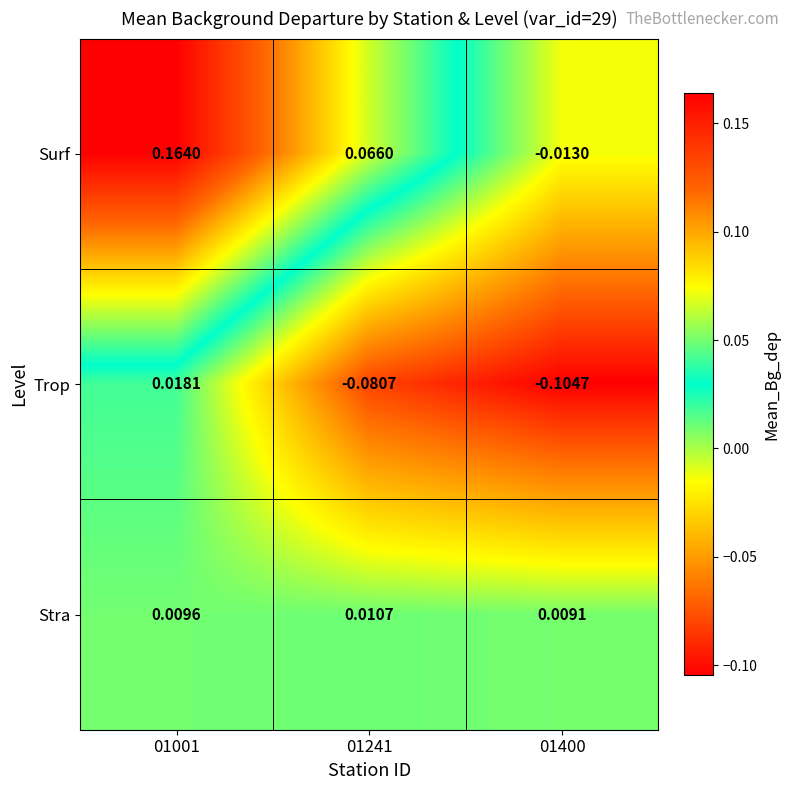

Which series has the largest range (max minus min)?

Surf